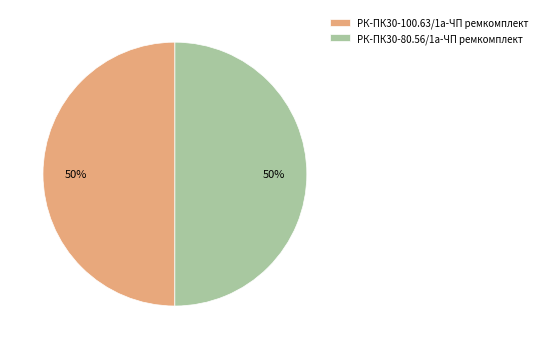

How many slices are in this pie chart?

2